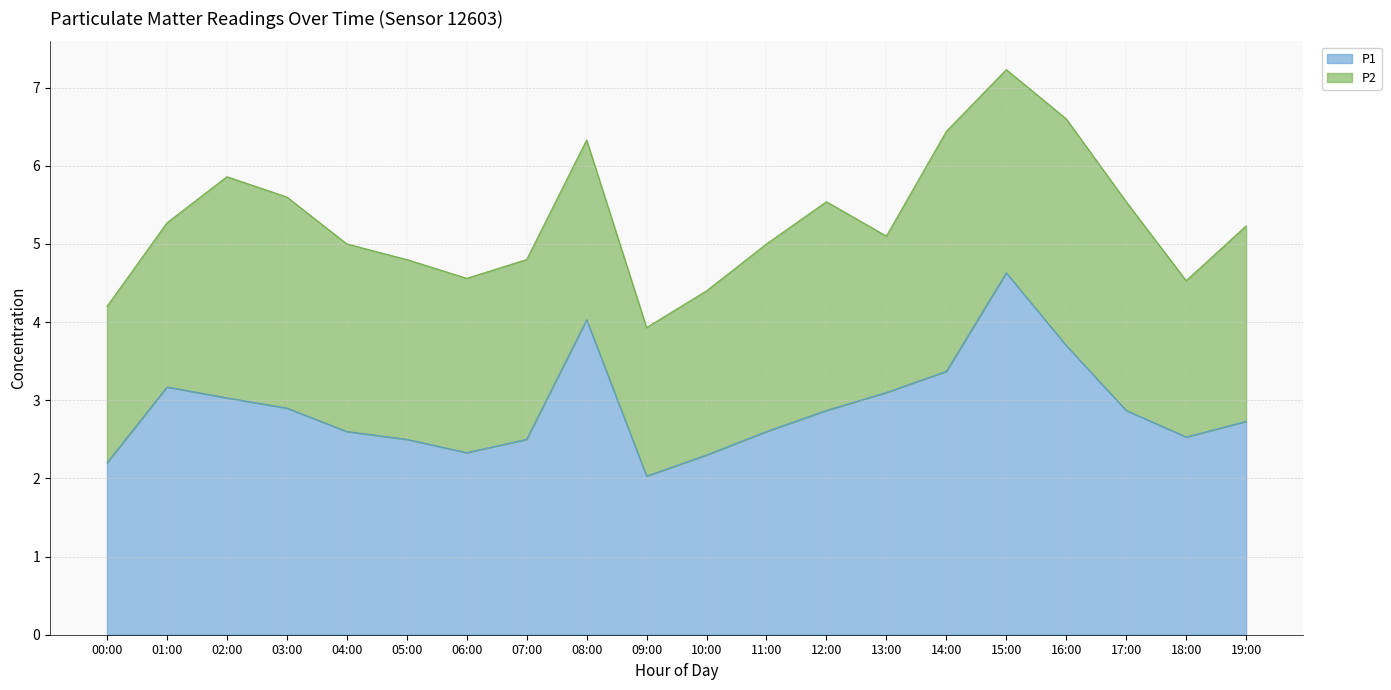

The P1 series shows 2.3 at 06:00. True or false?

True